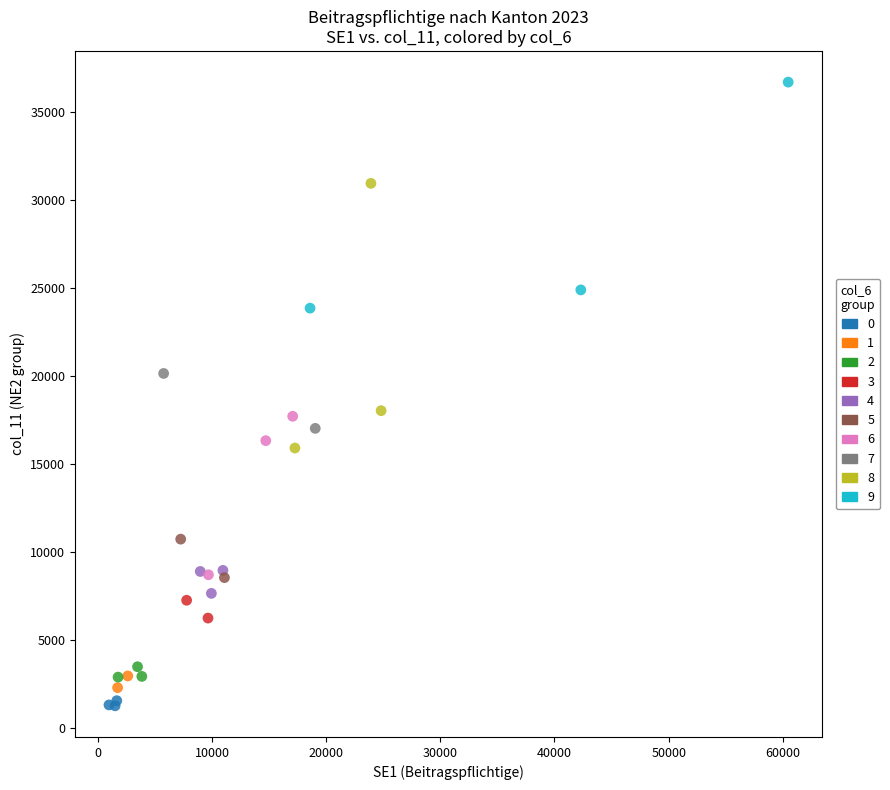

Which series reaches the minimum Y coordinate?

0